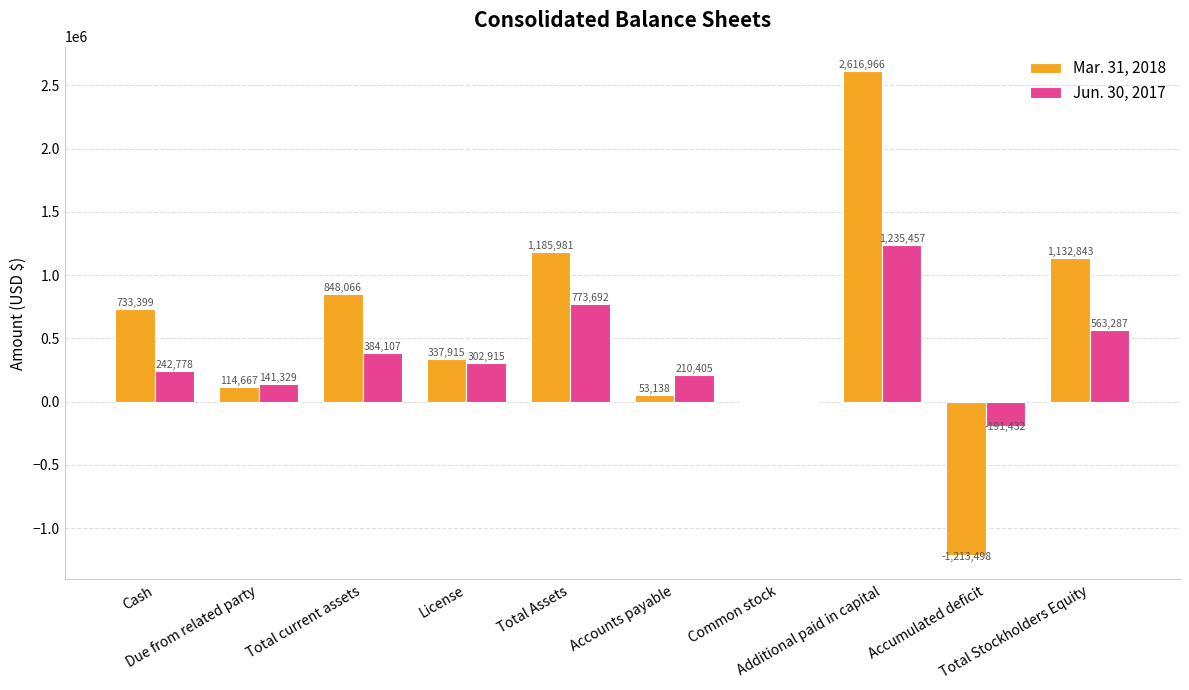

What value does the Mar. 31, 2018 series have at Cash, to the nearest 10?

733400